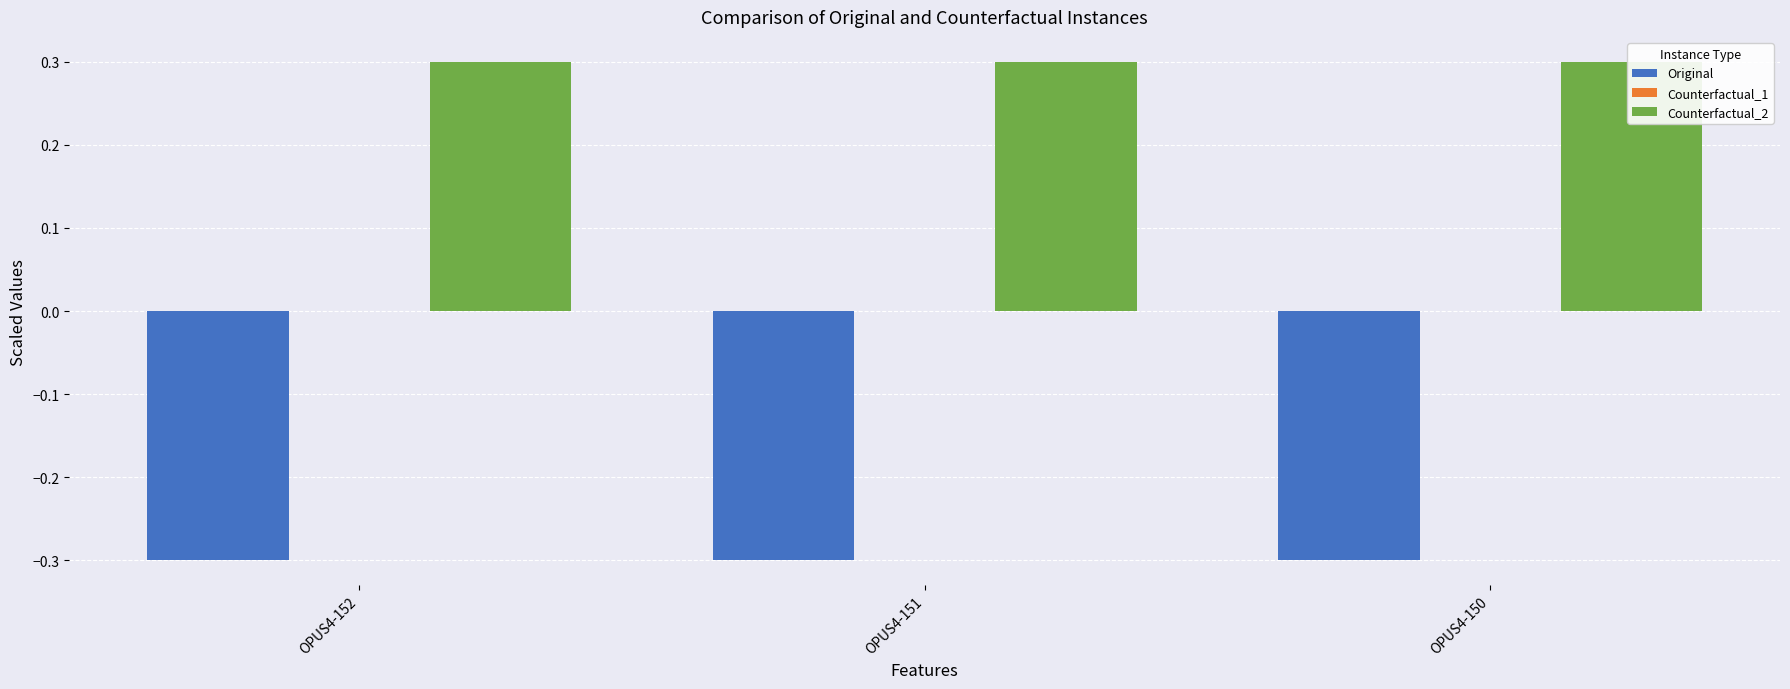

Count the number of categories in the chart.

3